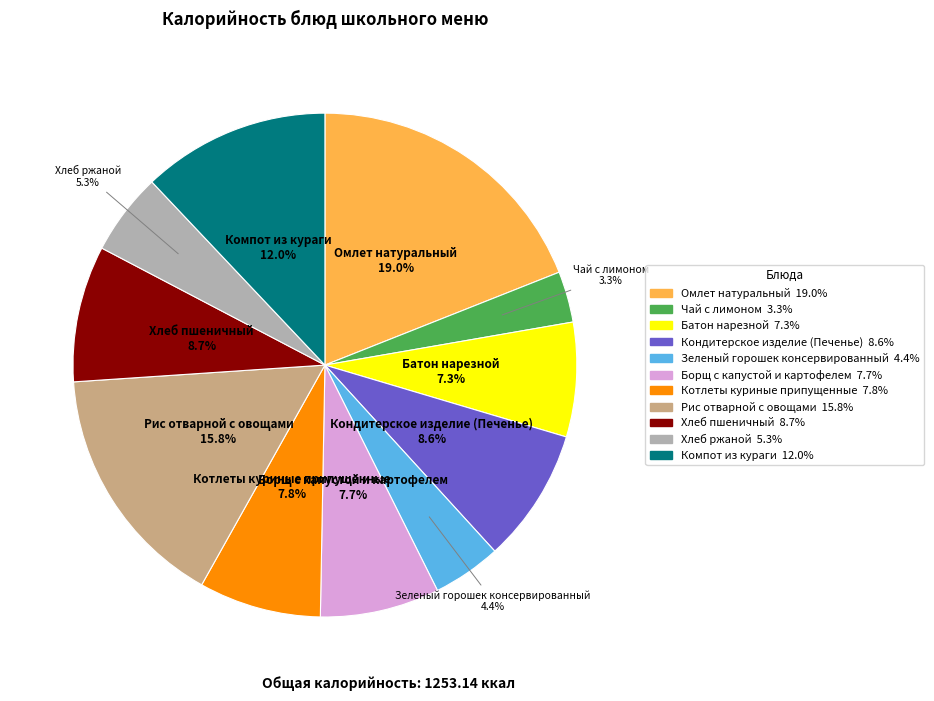

Is there a majority slice in this chart?

No